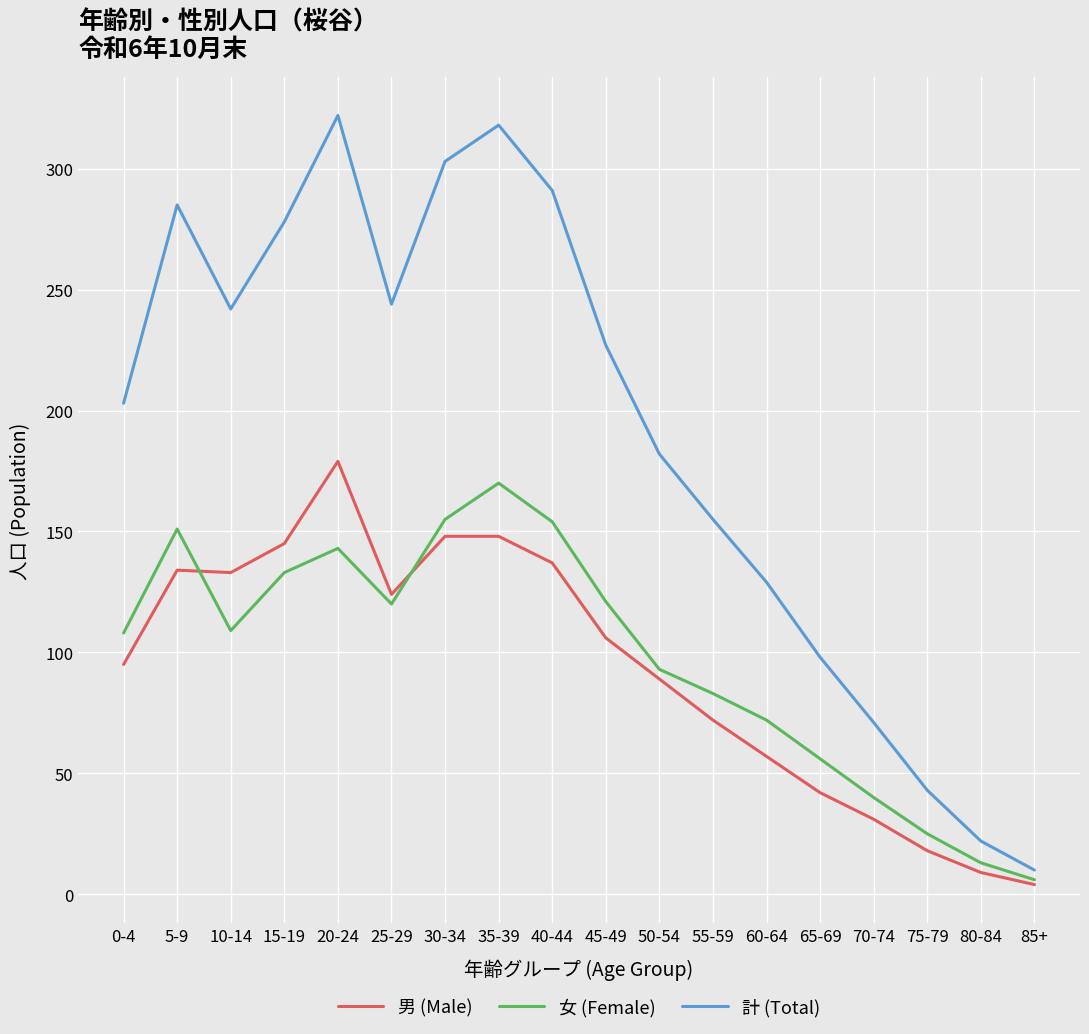

Is the value of 男 (Male) at 30-34 greater than the value of 女 (Female) at 45-49?

Yes